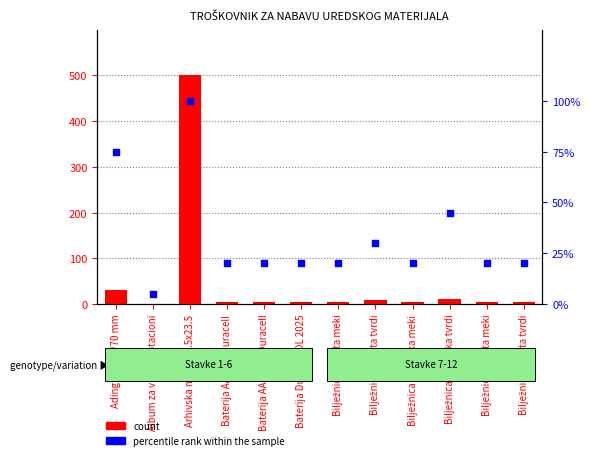

At which category is the sum across all series the highest?

Arhivska mapa 33.5x23.5